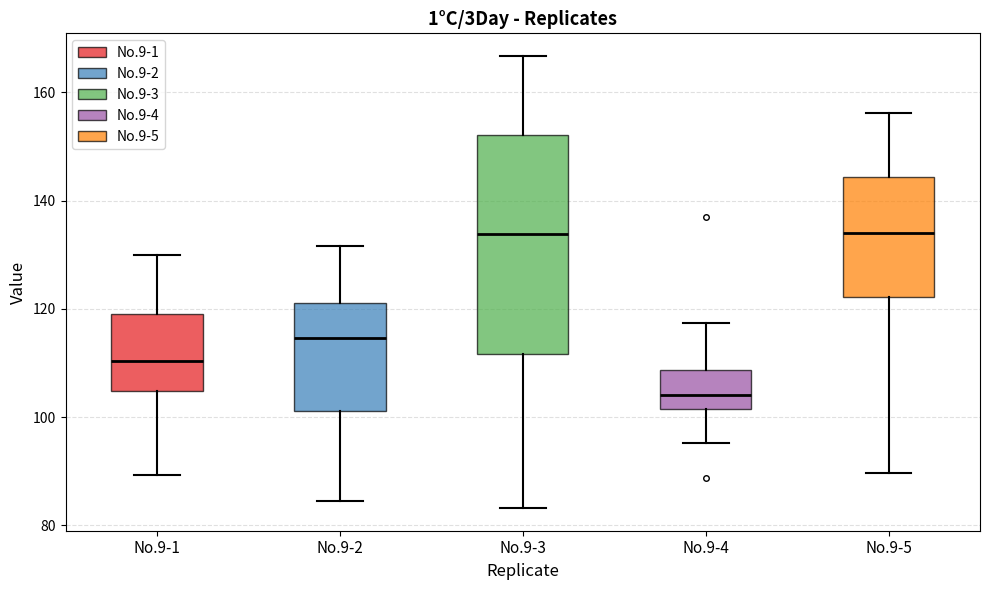

Reading left to right, transcribe this box plot: for each box, give where its median line is, the range the box spans, and where its two whiskers end, as read against the y-axis. The values are not printed on the chart, so give them approximately, as read against the axis.

No.9-1: median 110, box 104 to 120, whiskers 90 to 130
No.9-2: median 114, box 102 to 122, whiskers 84 to 132
No.9-3: median 134, box 112 to 152, whiskers 84 to 166
No.9-4: median 104, box 102 to 108, whiskers 96 to 118
No.9-5: median 134, box 122 to 144, whiskers 90 to 156